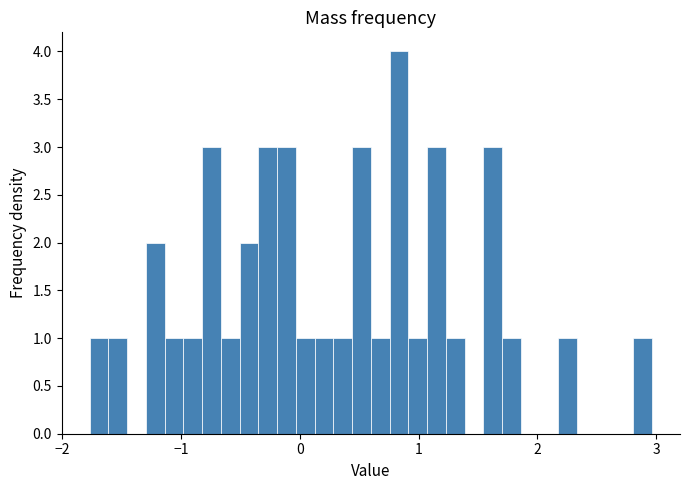

Read against the x-axis, roughly where is the centre of the tallest bar?

0.8